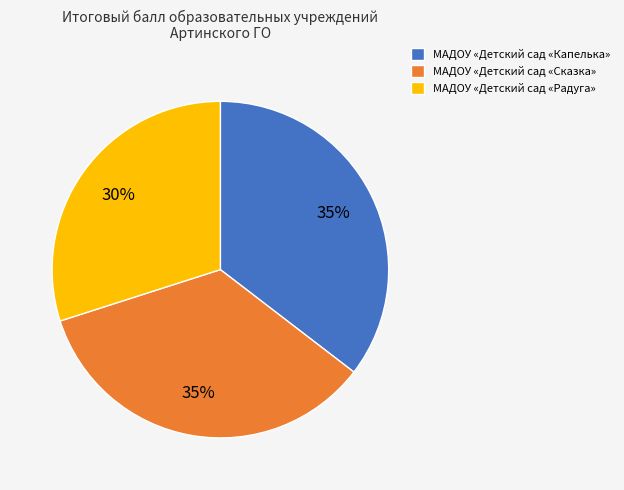

True or false: МАДОУ «Детский сад «Сказка» accounts for 35% of the total.

True